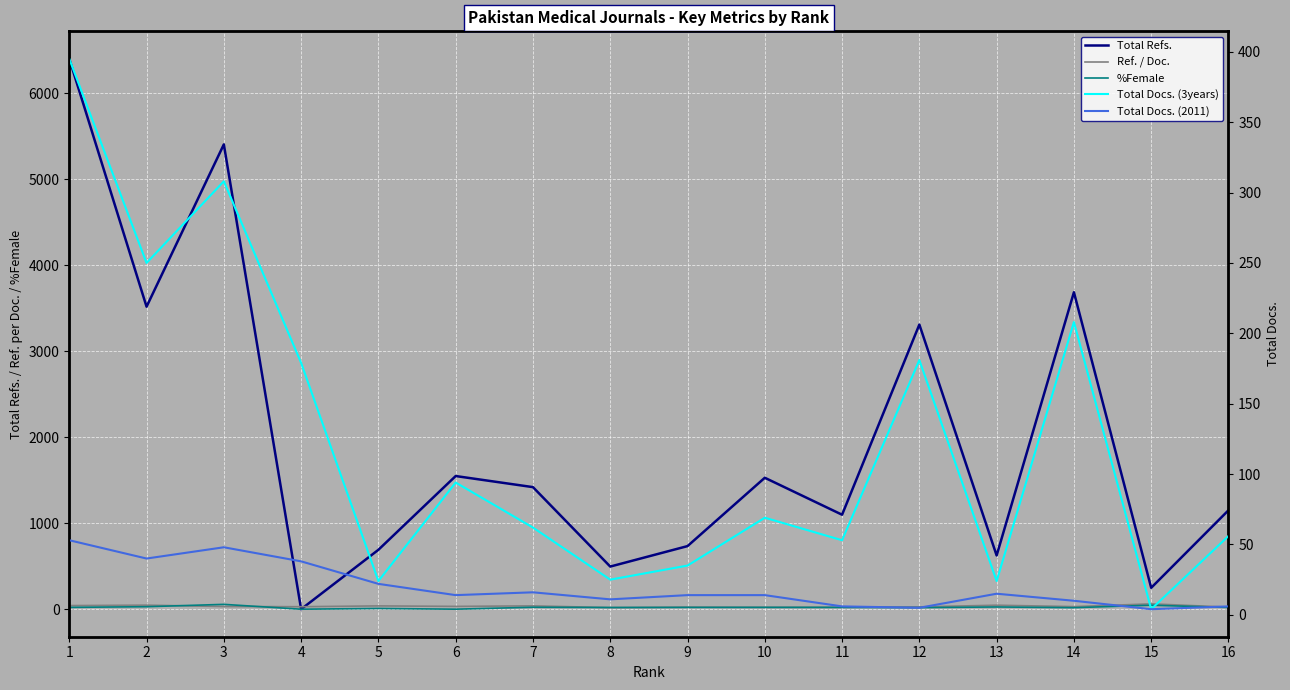

Reading left to right, list all the values displayed in this chart.

Total Refs.: 1=6402.0	2=3519.0	3=5407.0	4=0.0	5=691.0	6=1549.0	7=1420.0	8=496.0	9=734.0	10=1529.0	11=1099.0	12=3311.0	13=625.0	14=3687.0	15=249.0	16=1151.0
Ref. / Doc.: 1=42.2	2=47.1	3=31.2	4=28.9	5=38.5	6=32.7	7=38.8	8=18.5	9=24.1	10=22.2	11=22.9	12=27.0	13=46.5	14=29.9	15=62.2	16=24.4
%Female: 1=21.3	2=29.0	3=56.3	4=0.0	5=8.8	6=0.2	7=22.9	8=19.8	9=21.0	10=21.3	11=20.7	12=18.3	13=26.0	14=17.7	15=46.1	16=20.6
Total Docs. (3years): 1=395.0	2=250.0	3=308.0	4=179.0	5=24.0	6=94.0	7=62.0	8=25.0	9=35.0	10=69.0	11=53.0	12=181.0	13=24.0	14=208.0	15=4.0	16=56.0
Total Docs. (2011): 1=53.0	2=40.0	3=48.0	4=38.0	5=22.0	6=14.0	7=16.0	8=11.0	9=14.0	10=14.0	11=6.0	12=5.0	13=15.0	14=10.0	15=4.0	16=6.0